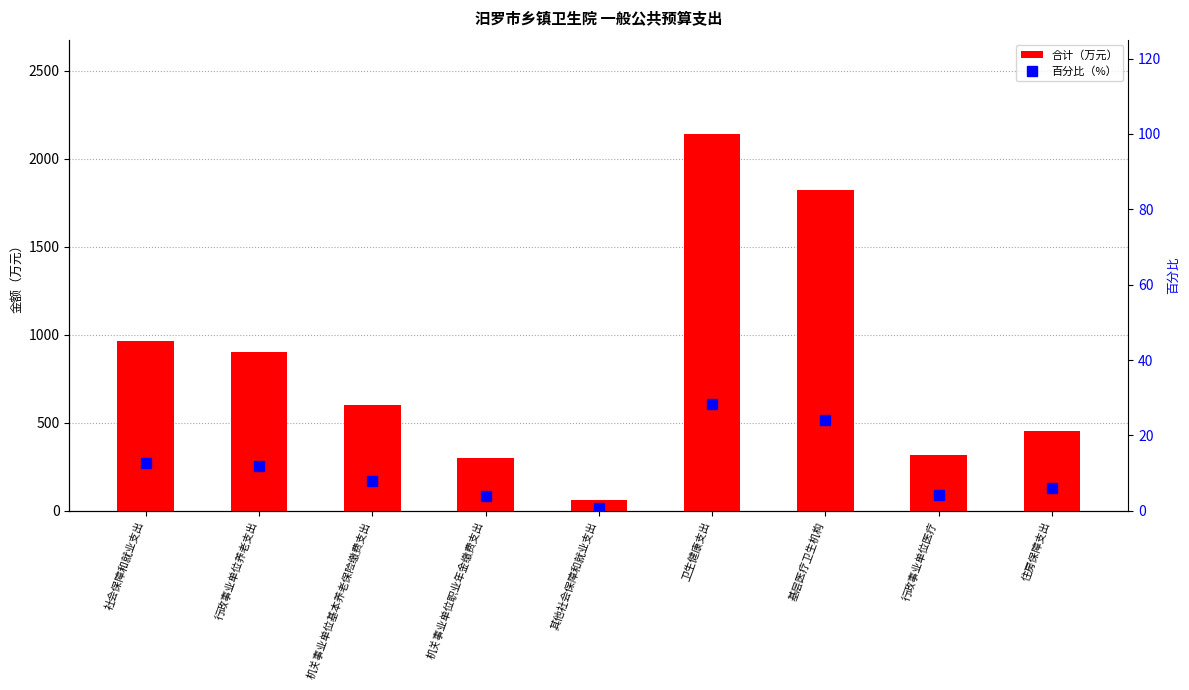

What position from the right is 机关事业单位职业年金缴费支出?

6